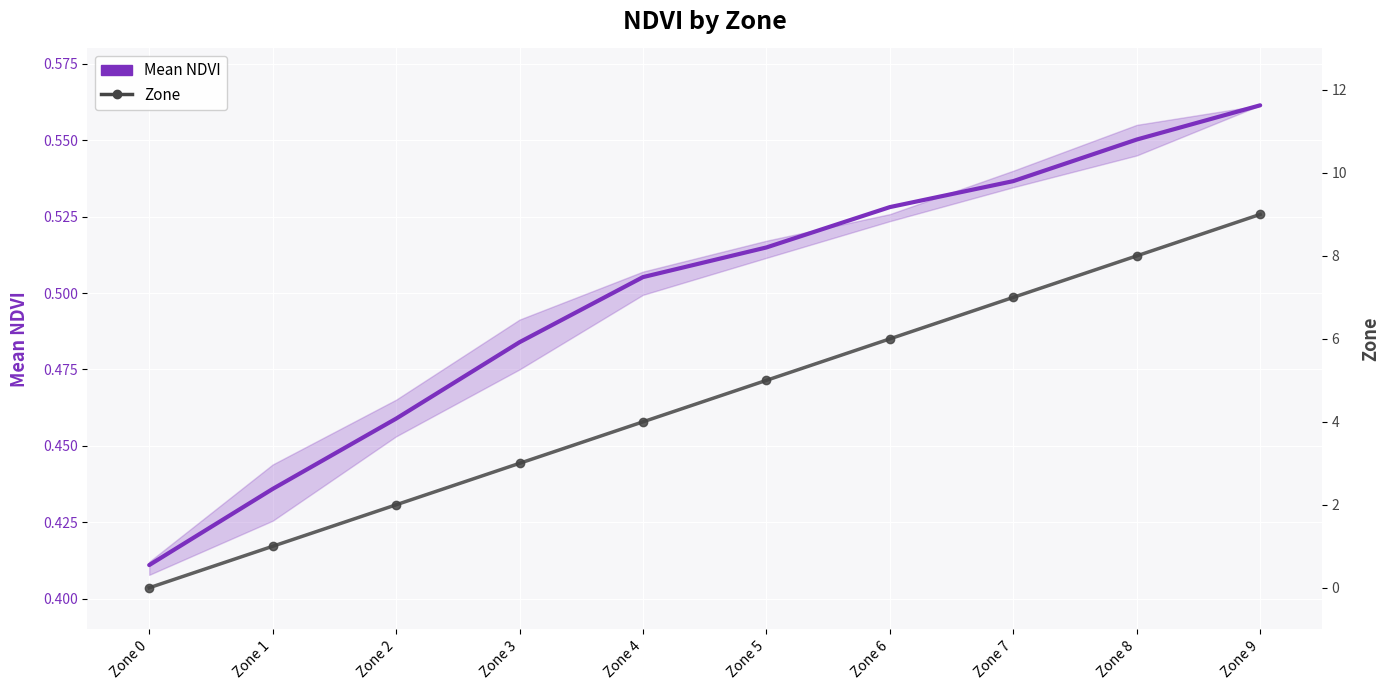

True or false: Zone and Mean NDVI intersect in this chart.

True